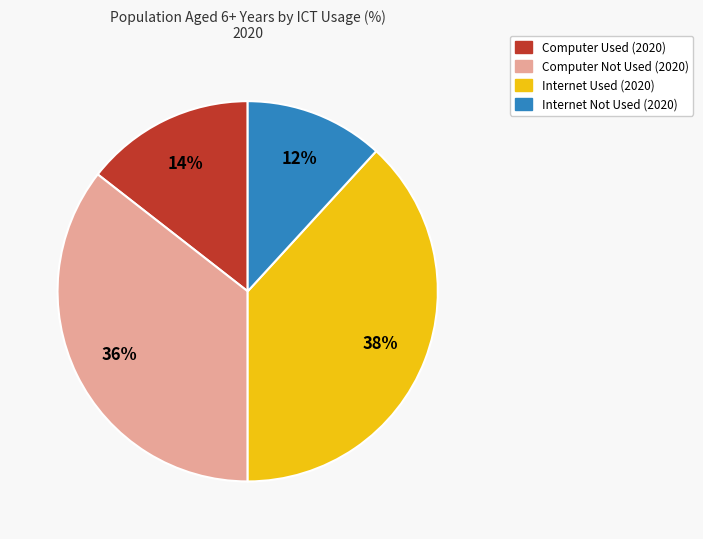

Is there a majority slice in this chart?

No